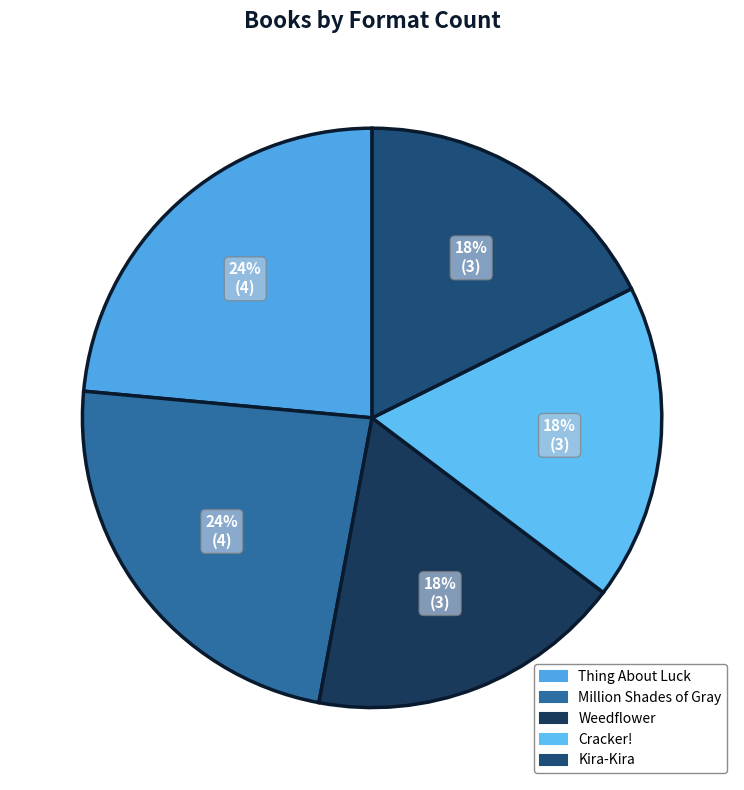

Rank the categories by value from lowest to highest.

Weedflower, Cracker!, Kira-Kira, Thing About Luck, Million Shades of Gray